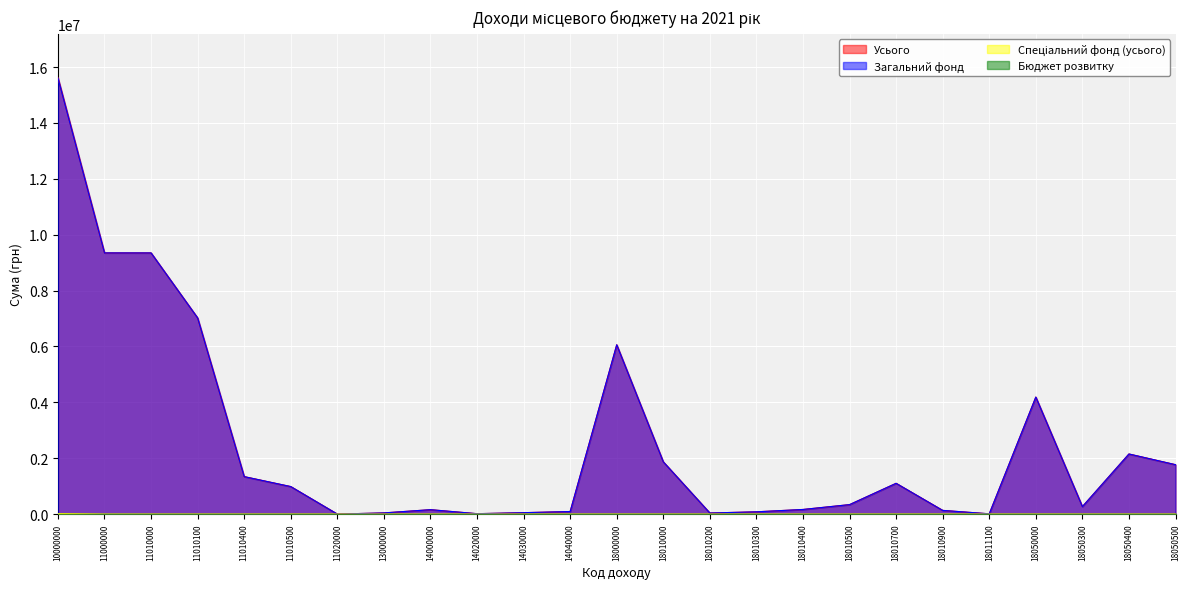

True or false: Спеціальний фонд (усього) and Усього cross at least once.

False